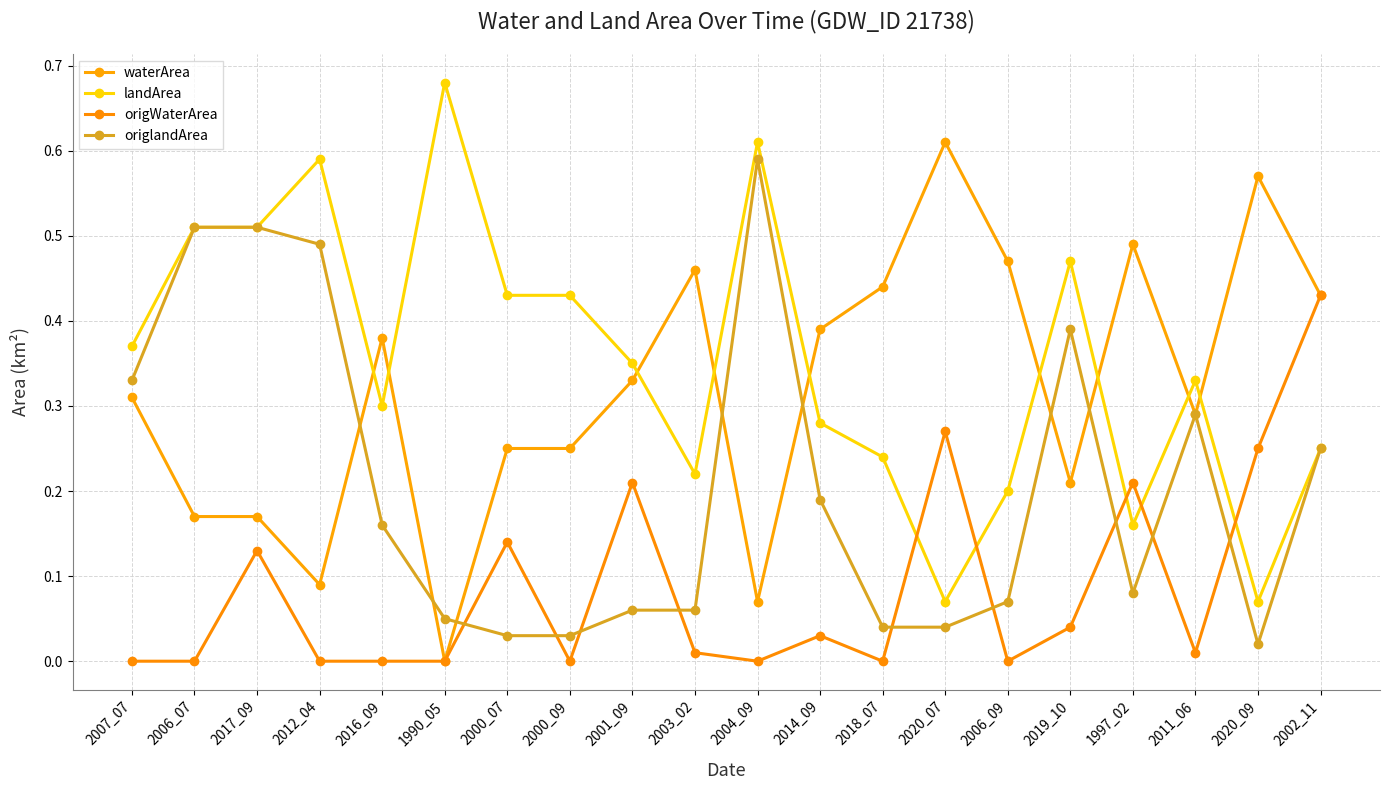

Which series has the largest range (max minus min)?

landArea